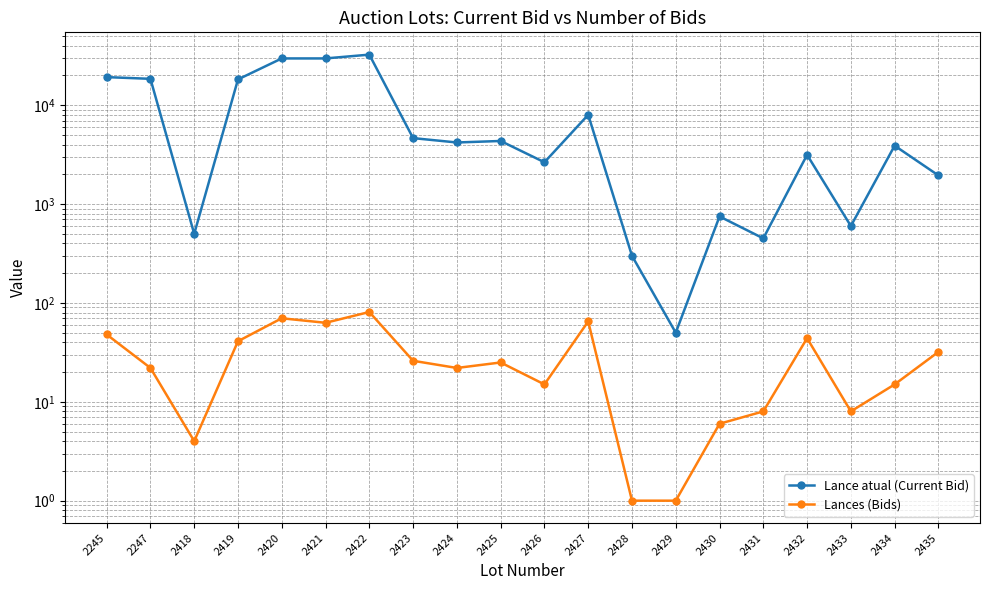

At which label is Lances (Bids) closest to 41?

2419